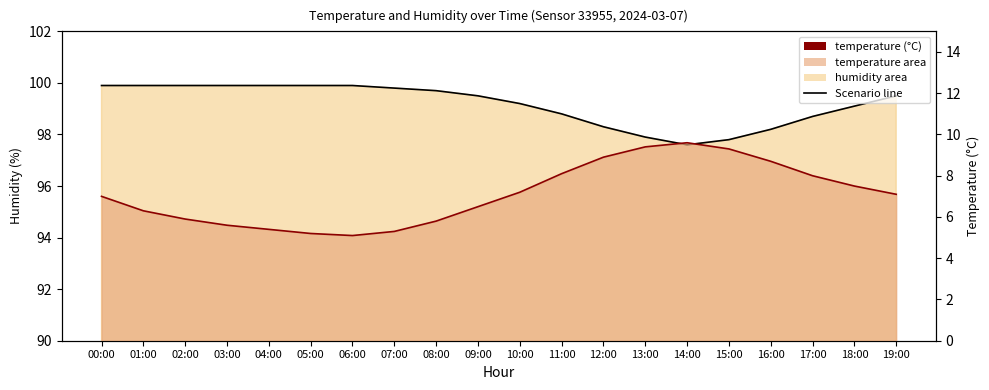

Reading right to left, list all the values displayed in this chart.

temperature: 19:00=7.1	18:00=7.5	17:00=8.0	16:00=8.7	15:00=9.3	14:00=9.6	13:00=9.4	12:00=8.9	11:00=8.1	10:00=7.2	09:00=6.5	08:00=5.8	07:00=5.3	06:00=5.1	05:00=5.2	04:00=5.4	03:00=5.6	02:00=5.9	01:00=6.3	00:00=7.0
humidity: 19:00=99.5	18:00=99.1	17:00=98.7	16:00=98.2	15:00=97.8	14:00=97.6	13:00=97.9	12:00=98.3	11:00=98.8	10:00=99.2	09:00=99.5	08:00=99.7	07:00=99.8	06:00=99.9	05:00=99.9	04:00=99.9	03:00=99.9	02:00=99.9	01:00=99.9	00:00=99.9